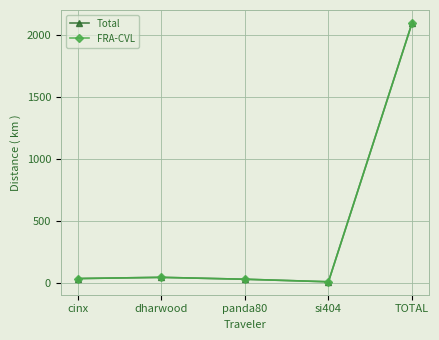

Which series has the largest range (max minus min)?

Total